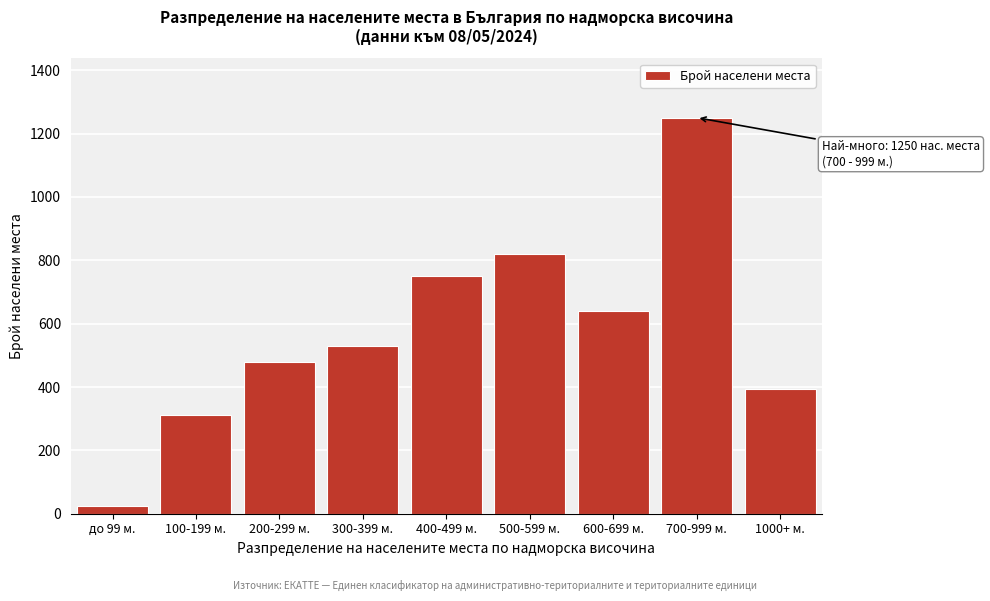

Reading right to left, transcribe all the data shown in this chart.

1000+ м.=395	700-999 м.=1250	600-699 м.=640	500-599 м.=820	400-499 м.=750	300-399 м.=530	200-299 м.=480	100-199 м.=310	до 99 м.=25